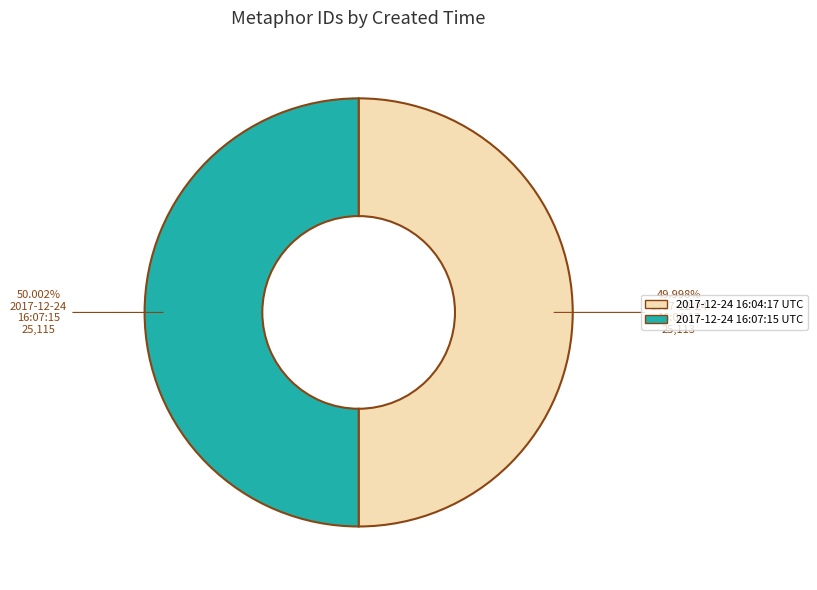

What is the ratio of the value at 2017-12-24 16:04:17 UTC to the value at 2017-12-24 16:07:15 UTC?

1.0